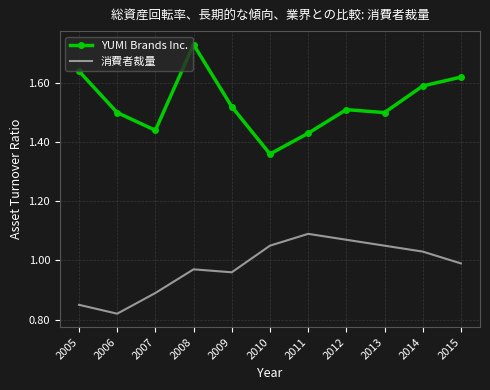

Which category has the lowest value across all series?

2006